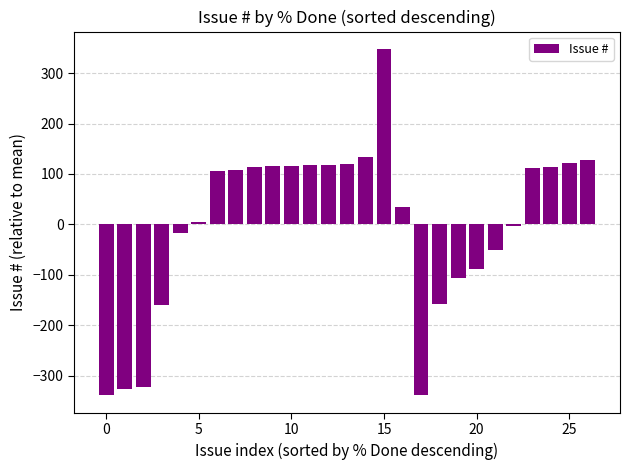

What is the smallest value displayed?

-339.0